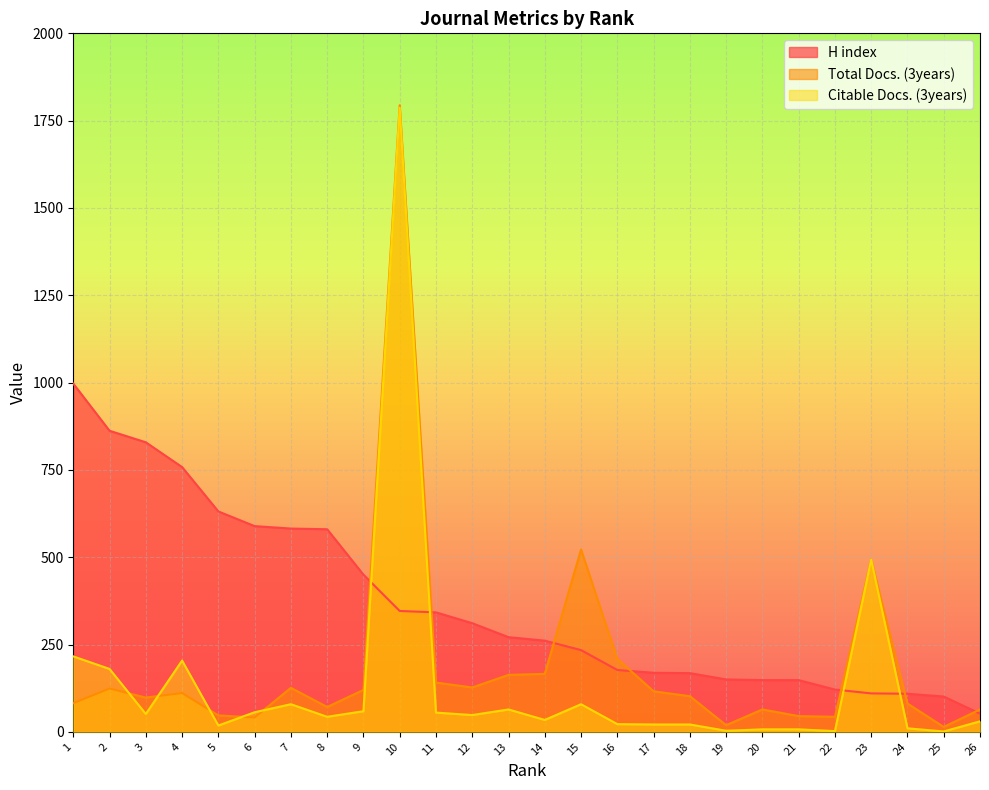

How many values in the Citable Docs. (3years) series exceed 48?

12